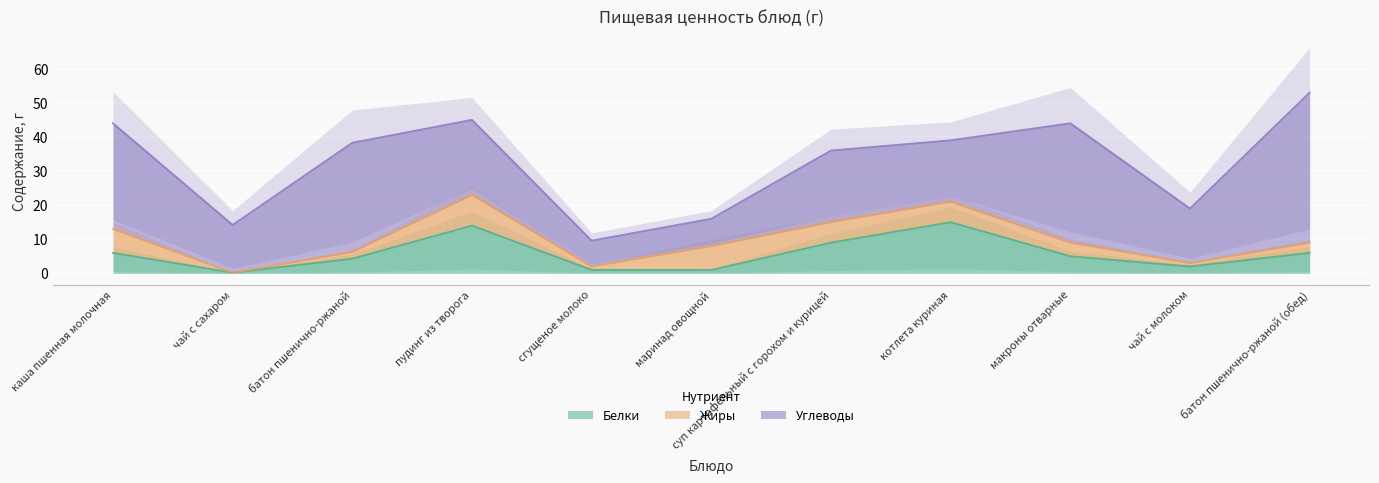

Between батон пшенично-ржаной and пудинг из творога, which series saw the biggest shift?

Углеводы